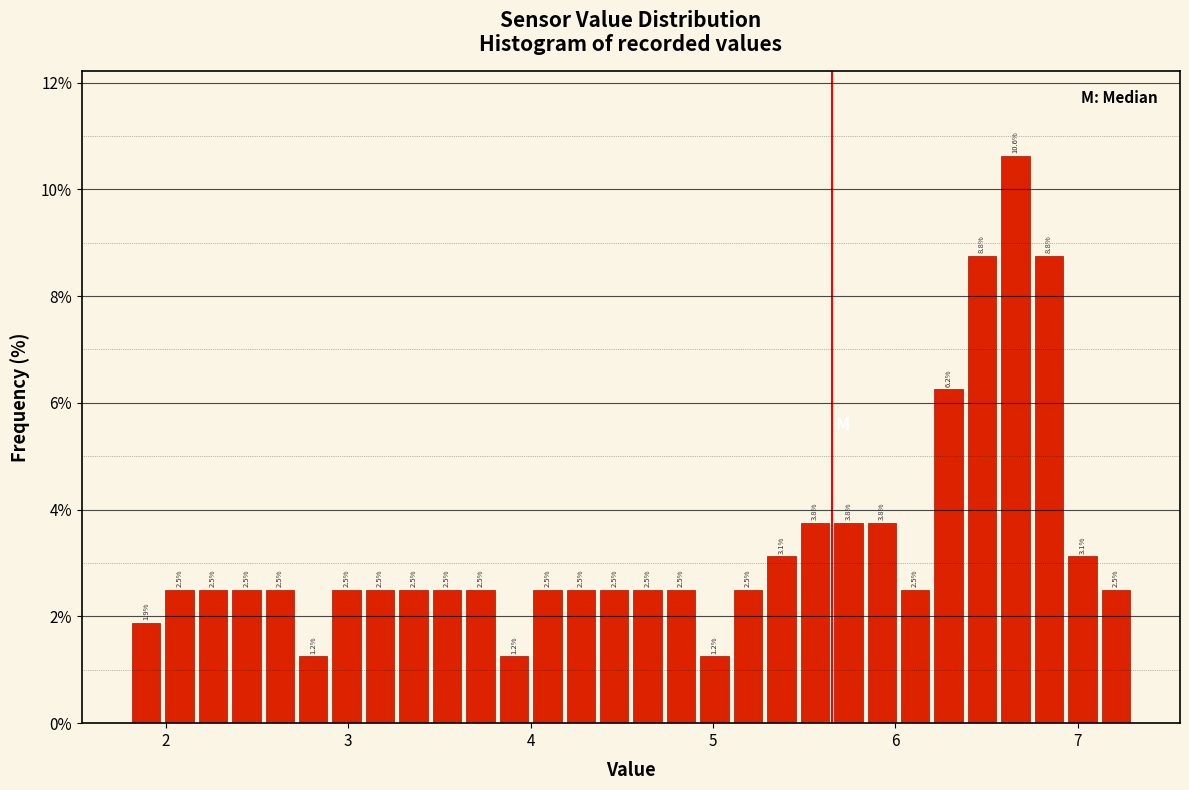

Read against the x-axis, roughly where is the centre of the tallest bar?

6.7